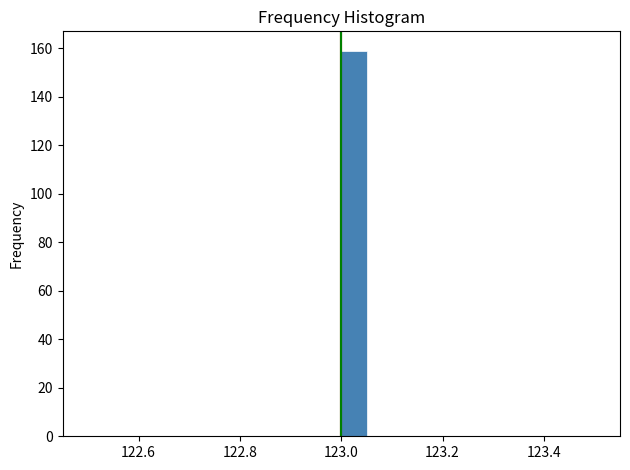

Around what value on the x-axis is the tallest bar? Give the approximate position of its centre, as read against the axis.

123.02